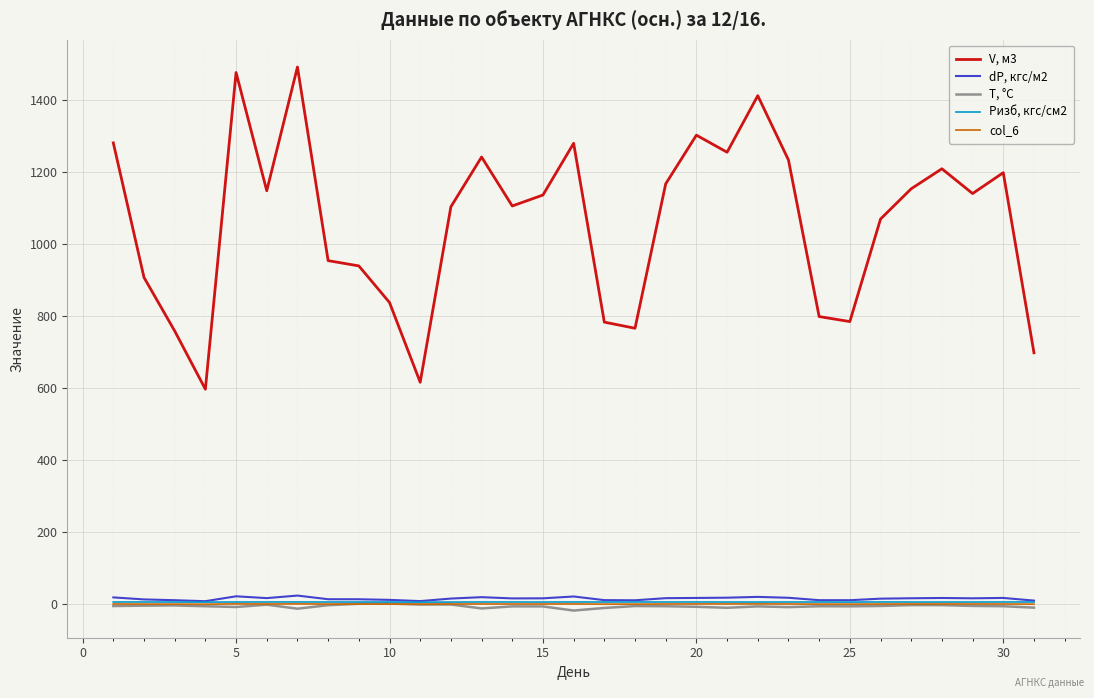

What is the highest value of the V, м3 series?

1492.5